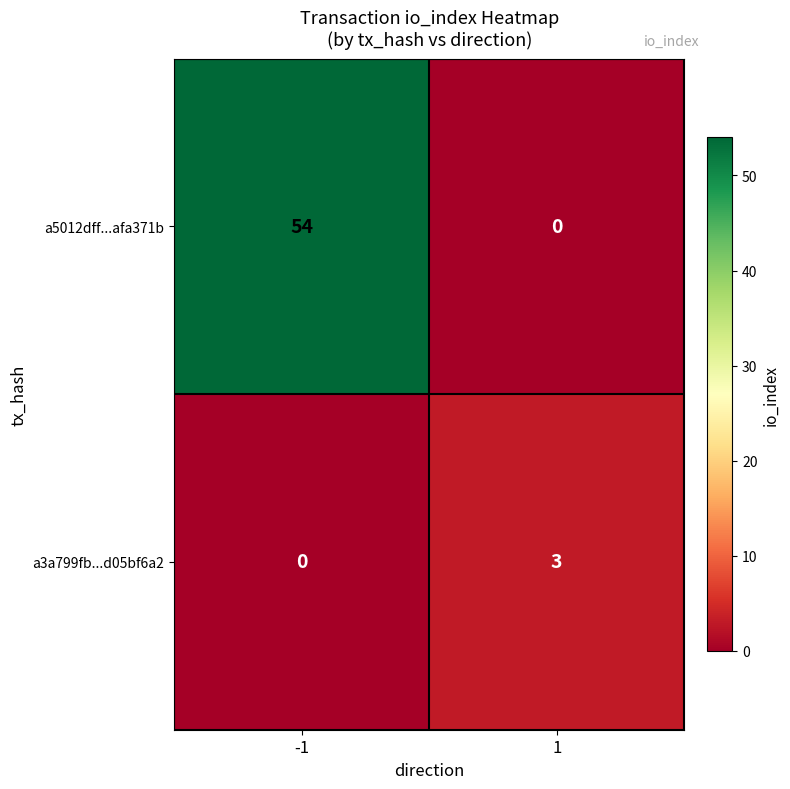

Between -1 and 1, which series saw the biggest shift?

a5012dff...afa371b